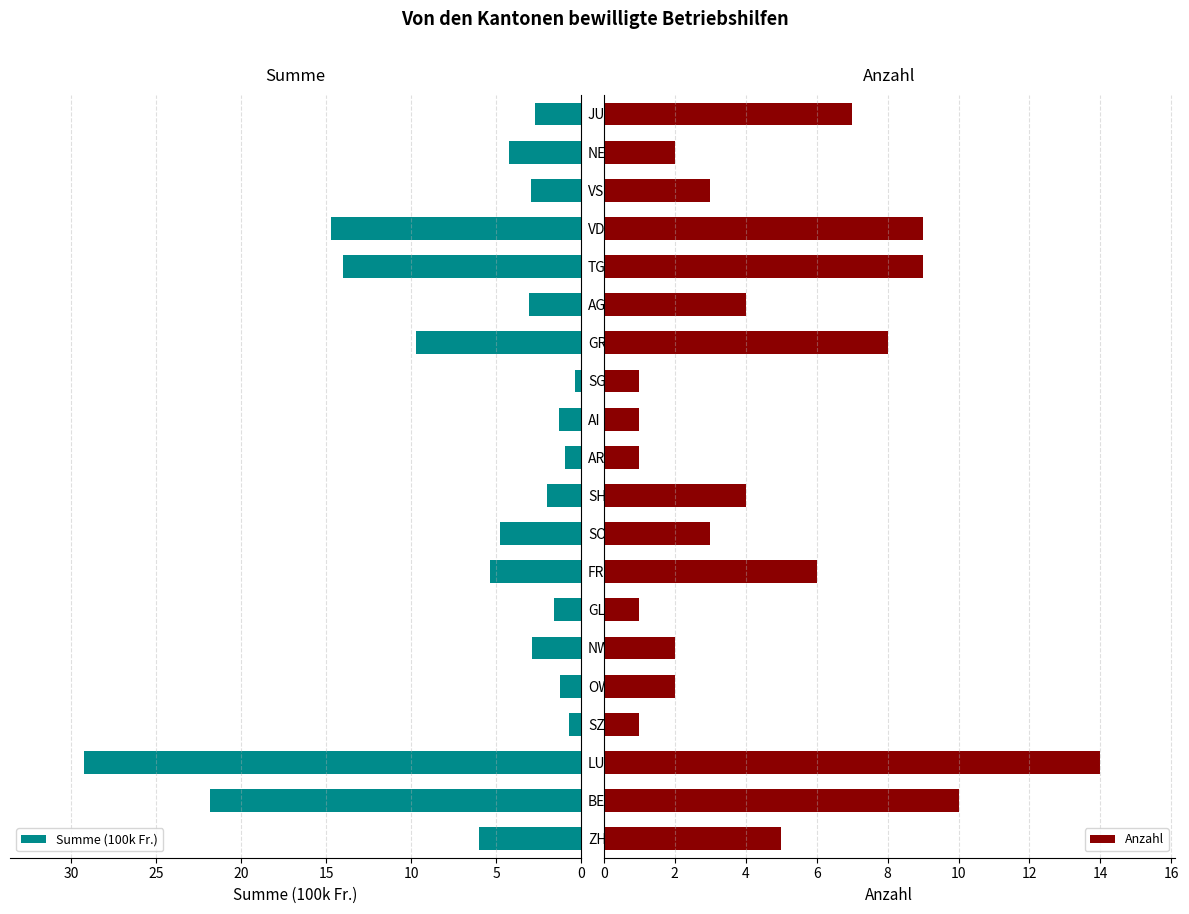

Is it true that Summe (100k Fr.) equals 25.2 at TG?

False